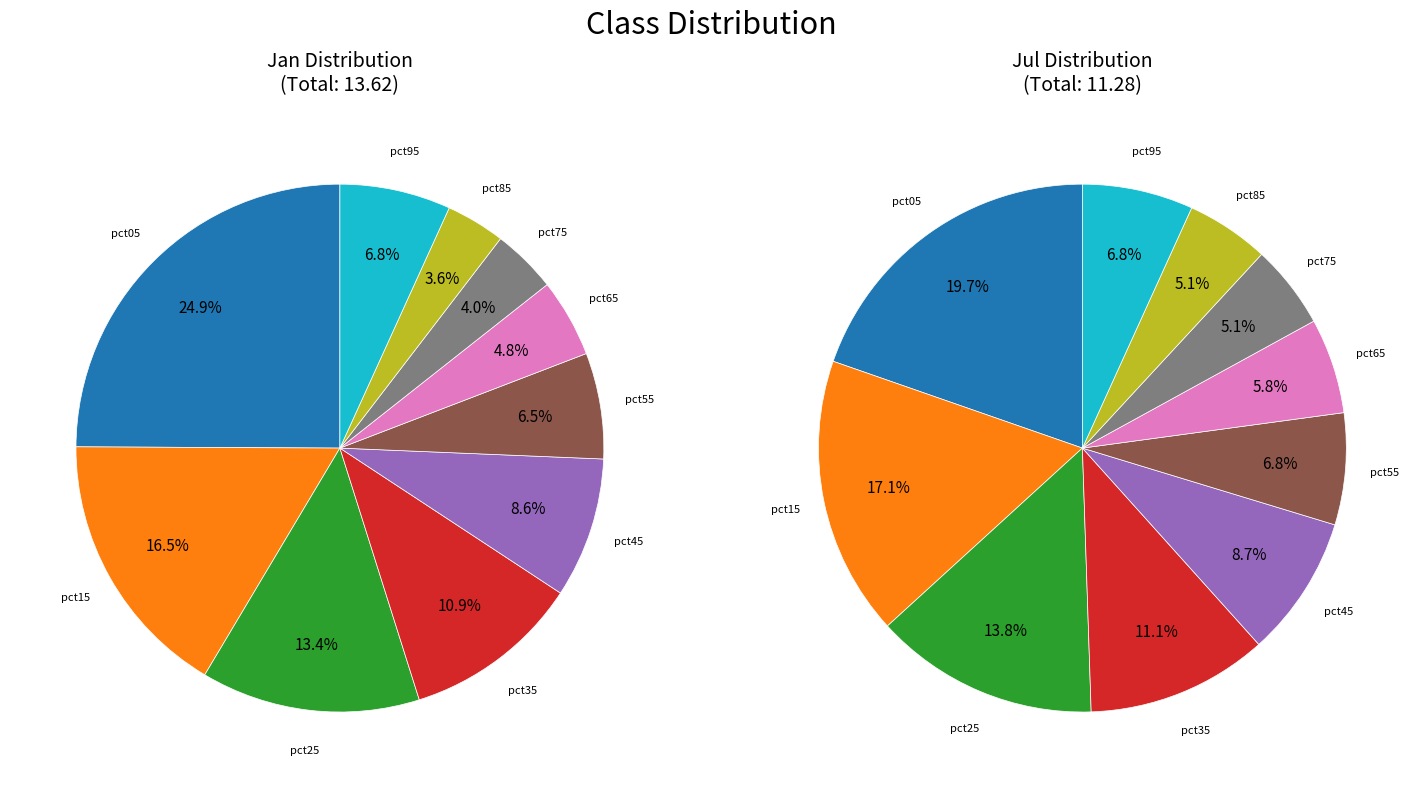

To the nearest percent, what portion does 7 represent?

4%